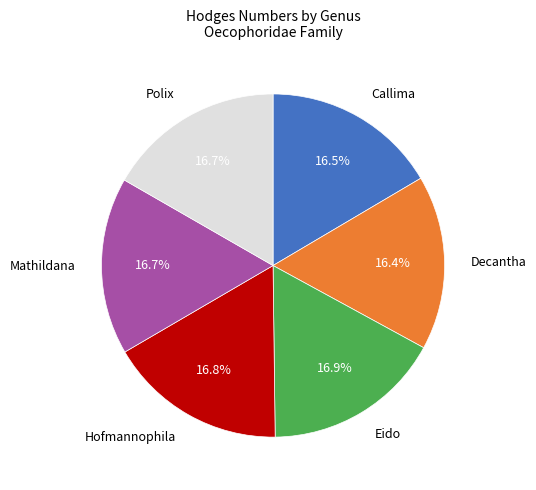

Is there any slice that represents more than half of the pie?

No